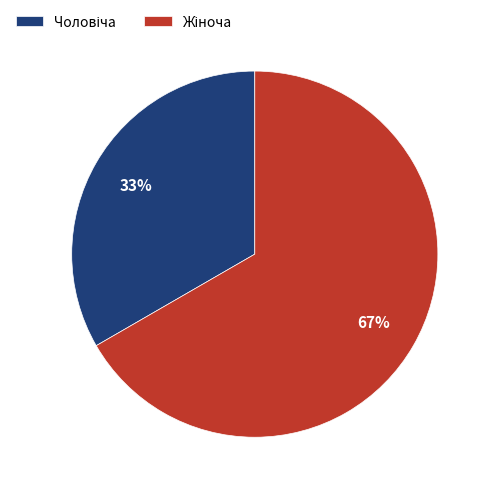

To the nearest percent, what is the average slice percentage?

50%